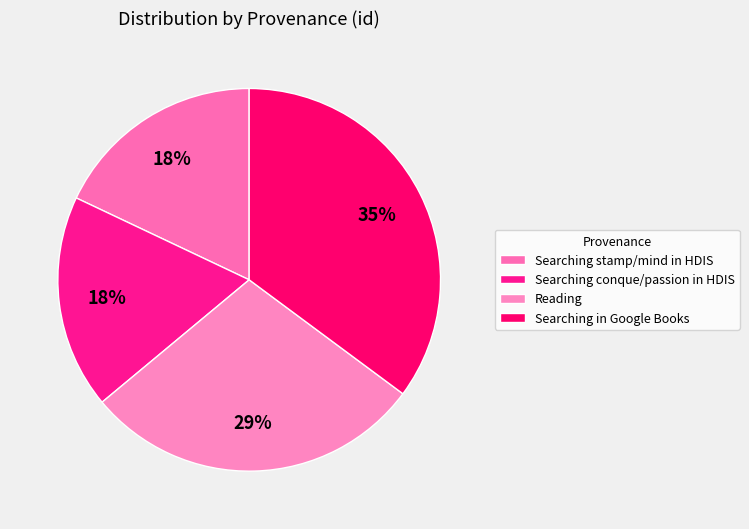

Is there a majority slice in this chart?

No